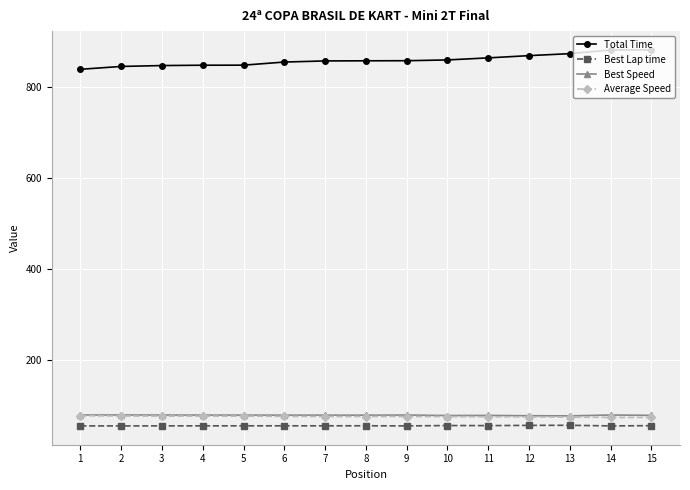

What is the sum of all Total Time values?

12895.6